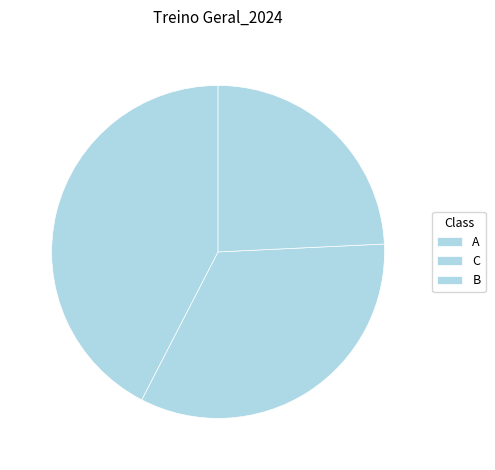

Does C represent more than half of the total?

No